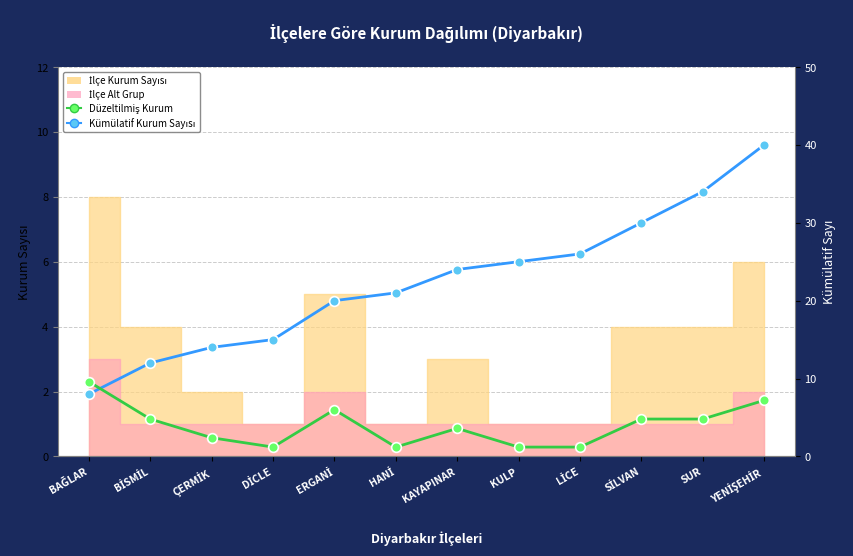

Which category has the lowest value in the Kümülatif Kurum Sayısı series?

BAĞLAR